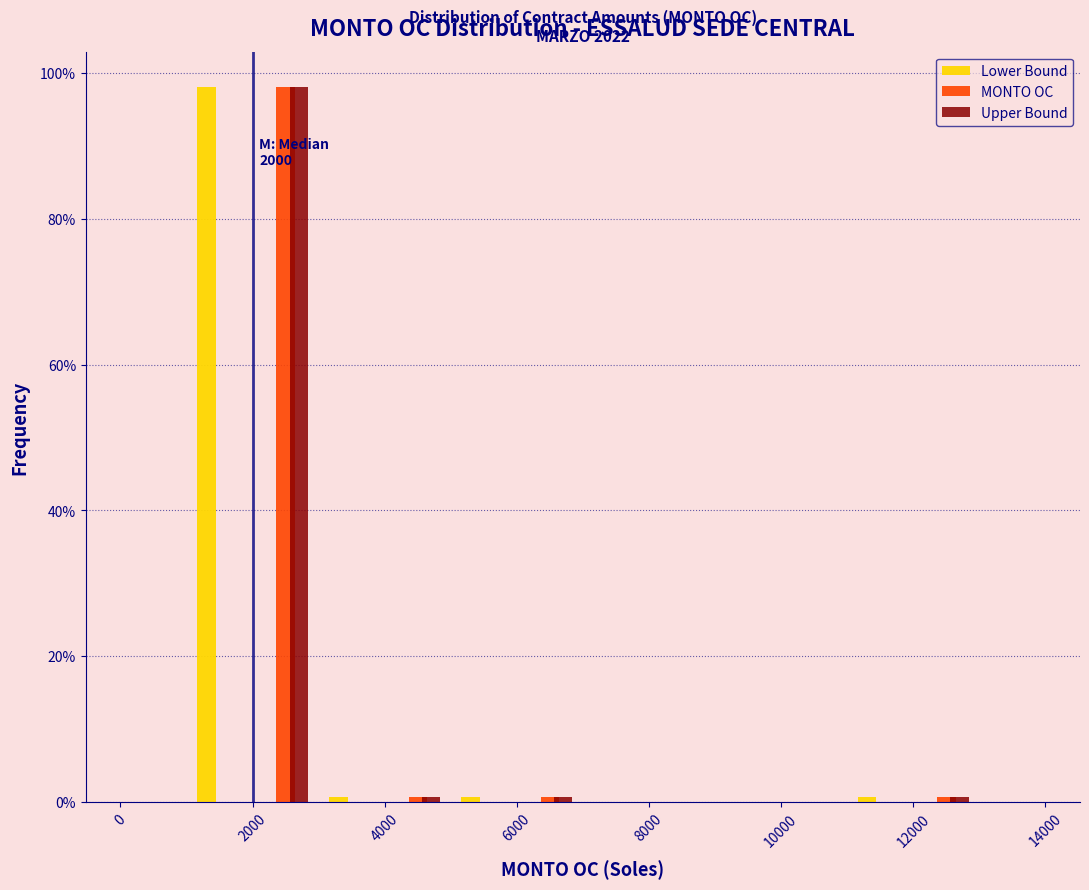

In the MONTO OC series, which range on the x-axis has the tallest bar?

2000 to 3000